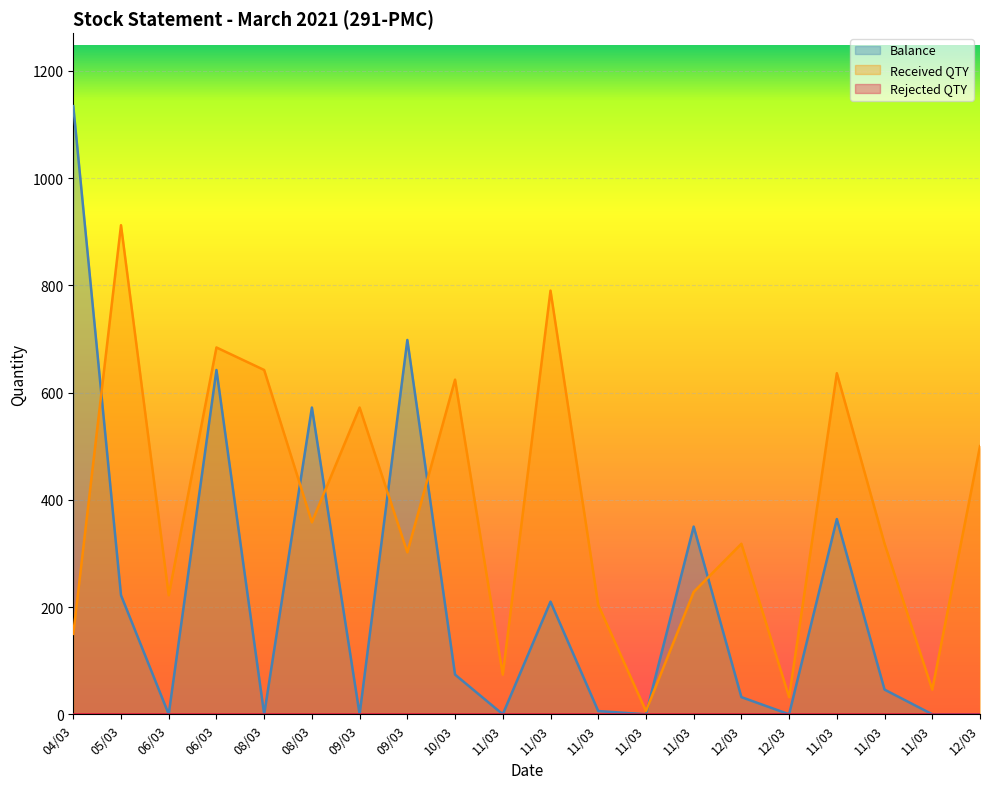

What is the difference between the maximum and minimum values in the Balance series?

1134